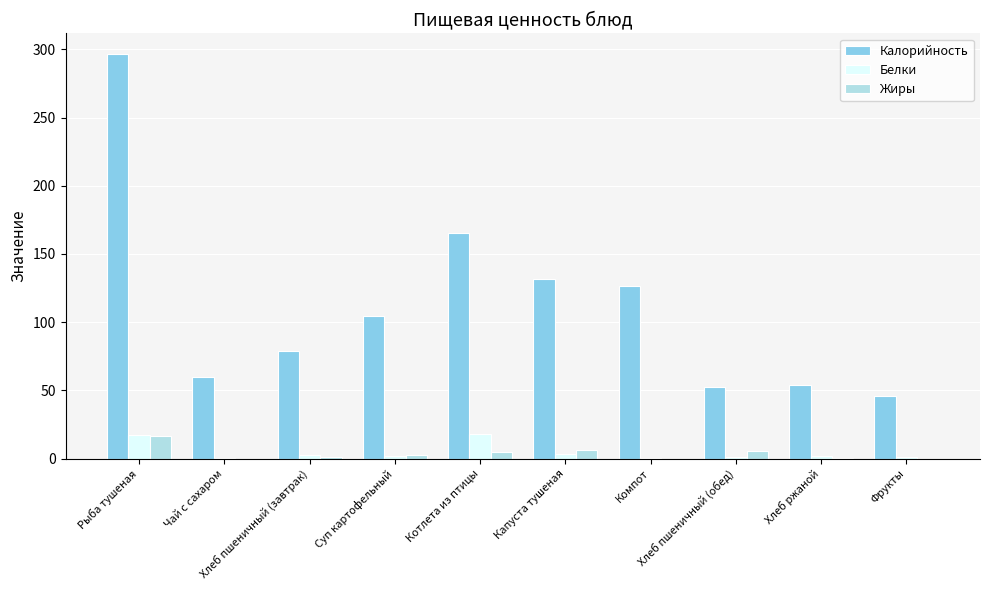

What is the average value of the Жиры series?

3.7